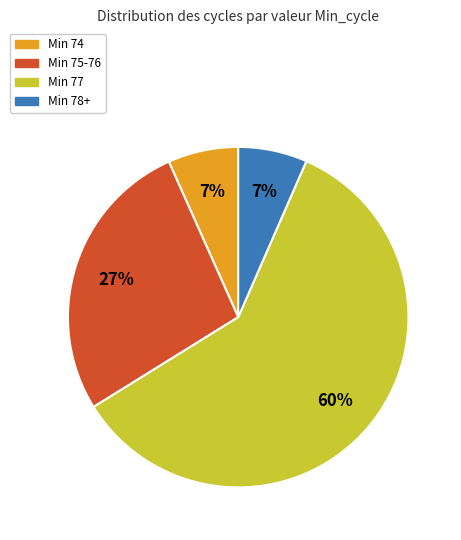

To the nearest percent, what is the average slice percentage?

25%